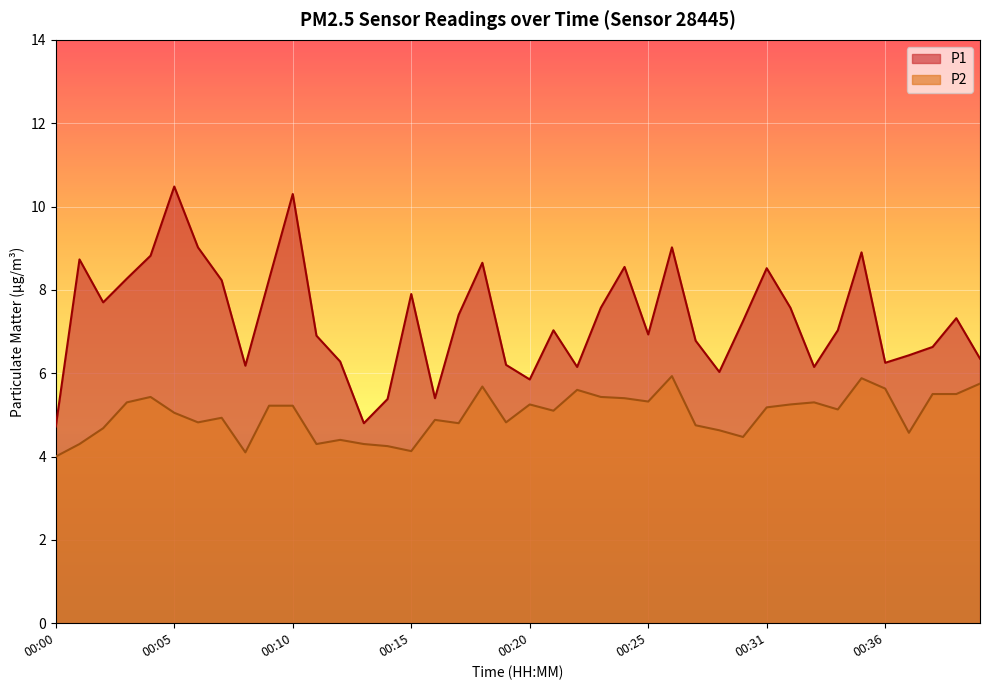

The P1 series shows 6.6 at 00:38. True or false?

True